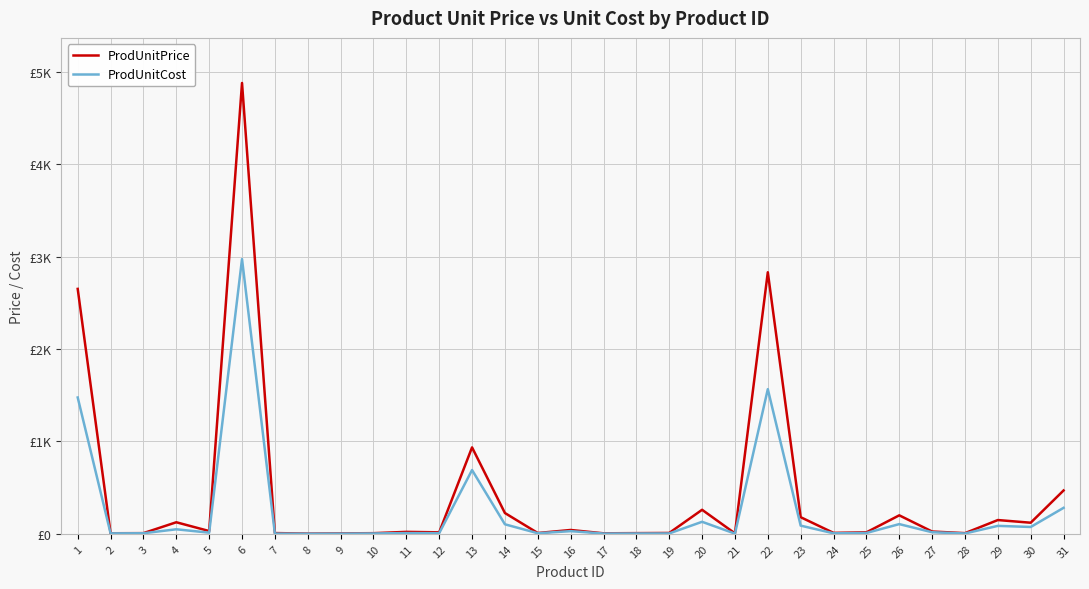

Reading right to left, list all the values displayed in this chart.

ProdUnitPrice: 31=469.0	30=120.0	29=149.0	28=7.2	27=24.8	26=199.9	25=15.9	24=9.9	23=179.8	22=2830.0	21=5.0	20=259.9	19=9.2	18=7.3	17=5.5	16=41.5	15=8.5	14=225.0	13=935.0	12=16.0	11=21.0	10=6.9	9=4.8	8=2.5	7=8.0	6=4878.0	5=29.9	4=125.0	3=7.2	2=6.0	1=2650.0
ProdUnitCost: 31=281.0	30=74.0	29=86.0	28=3.7	27=17.0	26=105.0	25=8.9	24=5.5	23=88.6	22=1565.0	21=2.0	20=130.0	19=4.0	18=3.8	17=3.0	16=28.8	15=6.3	14=103.0	13=690.0	12=7.0	11=8.0	10=3.9	9=2.2	8=1.2	7=2.5	6=2973.0	5=12.3	4=49.0	3=6.0	2=5.0	1=1475.0